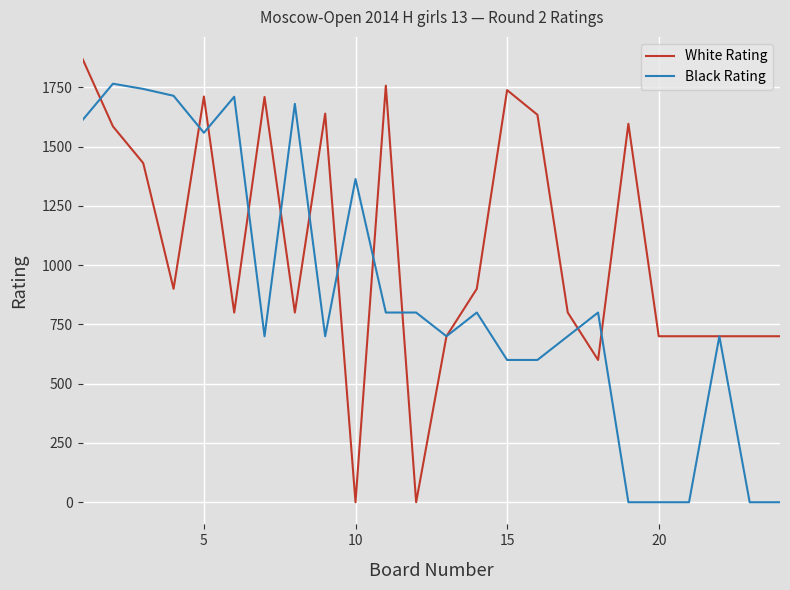

List the series in order of their overall mean, lowest first.

Black Rating, White Rating